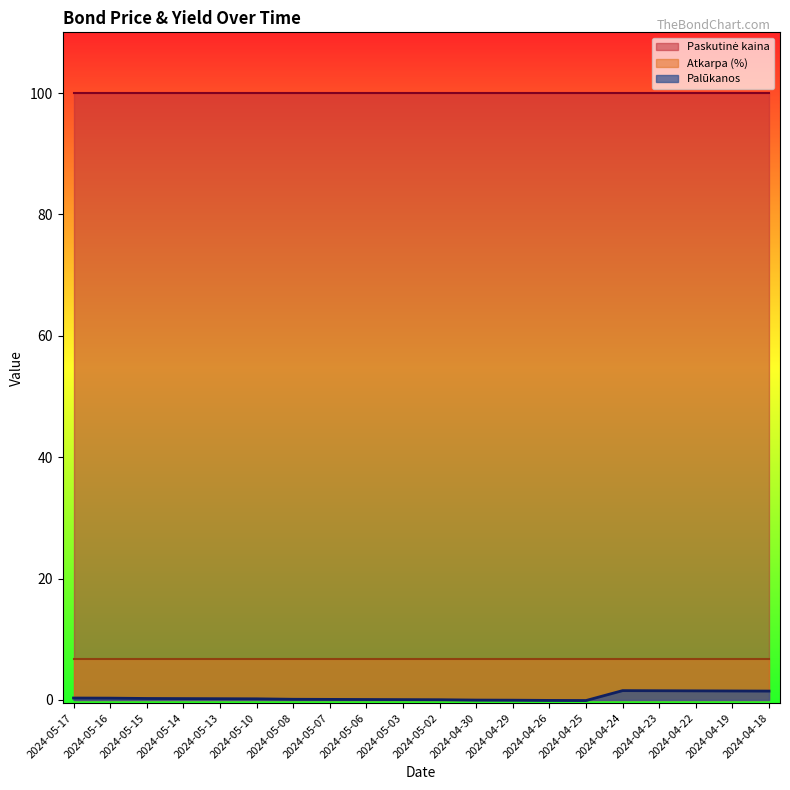

The value of Paskutinė kaina at 2024-04-23 is 100.0. True or false?

True